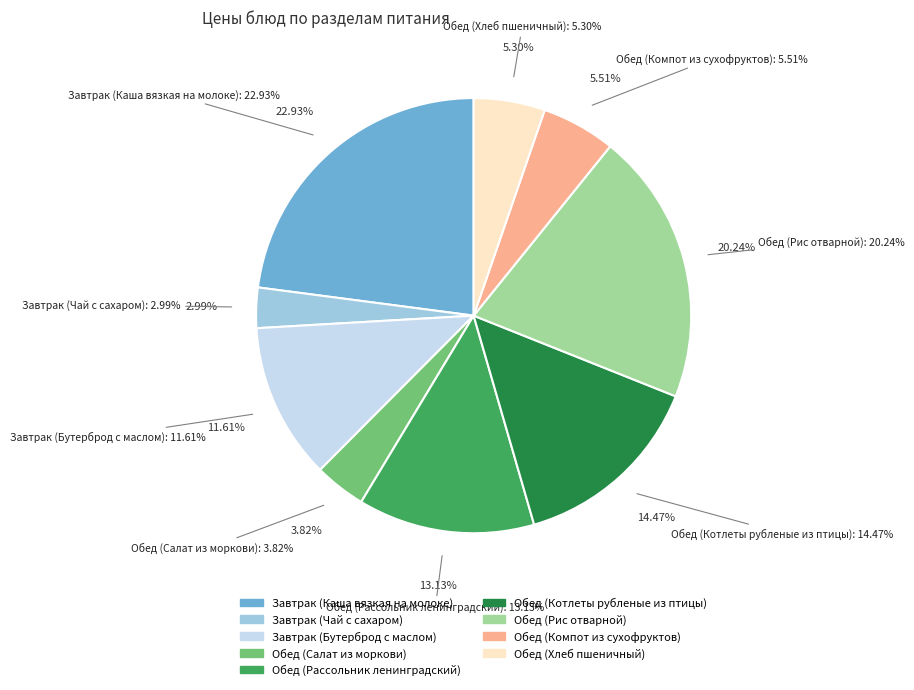

The Обед (Котлеты рубленые из птицы) slice represents 14% of the pie. True or false?

True